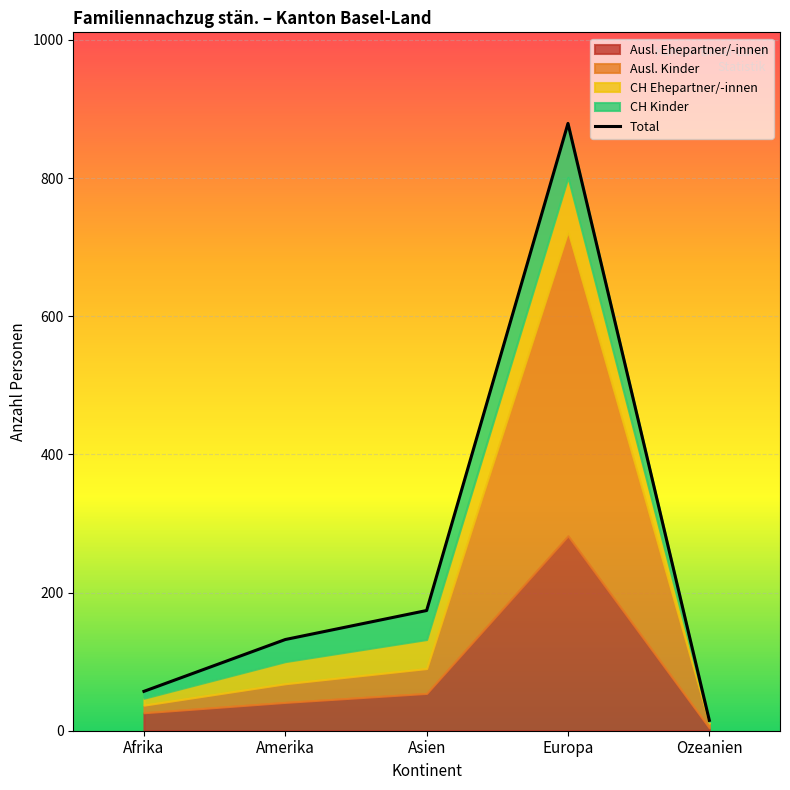

At which label does the data first exceed 132?

Asien